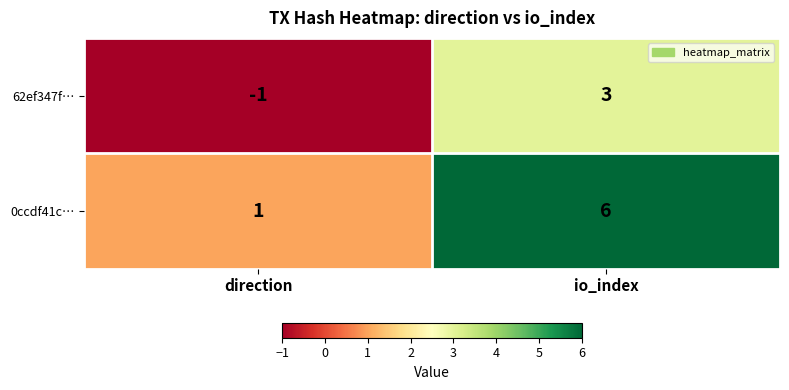

Is it true that 0ccdf41c… equals 6 at io_index?

True